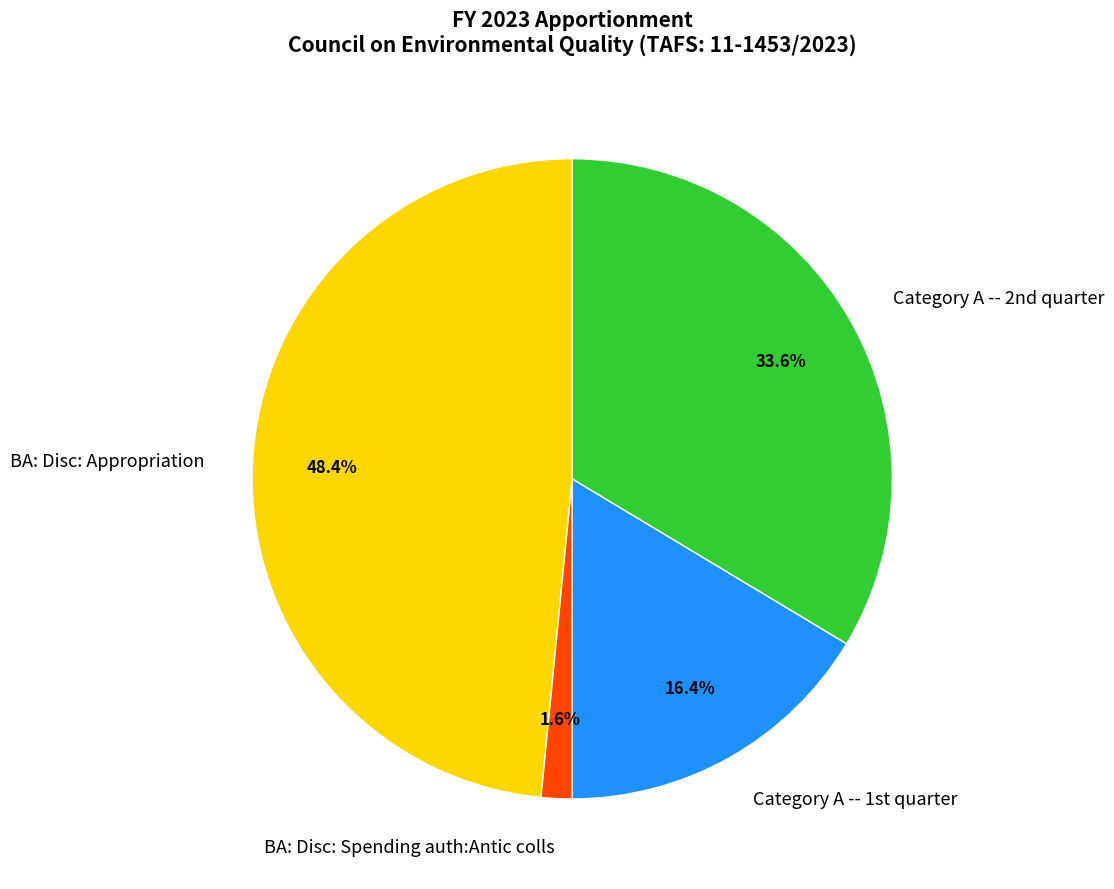

To the nearest percent, what is the difference between the largest and smallest slice percentages?

47%